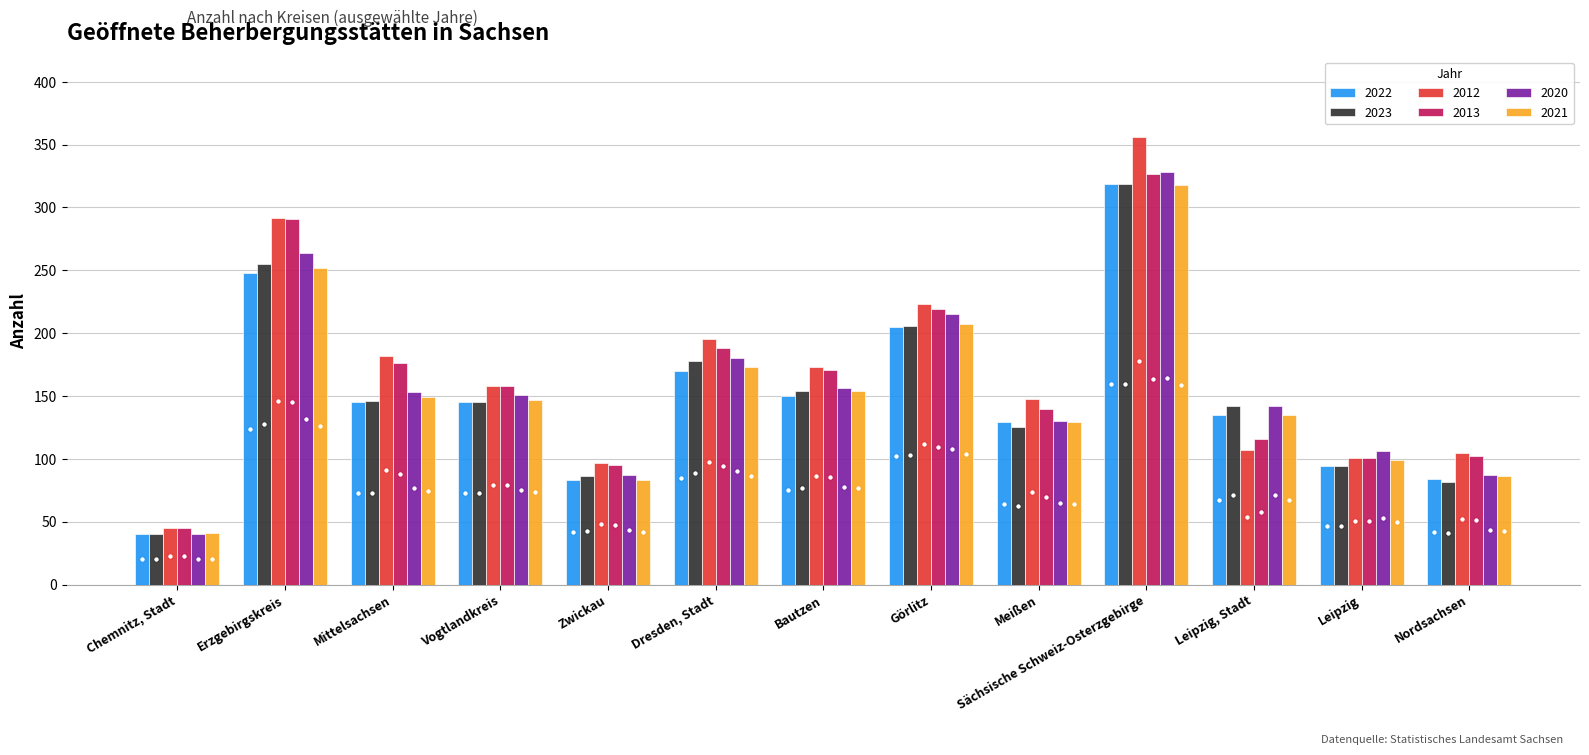

At which label is 2012 closest to 200?

Dresden, Stadt